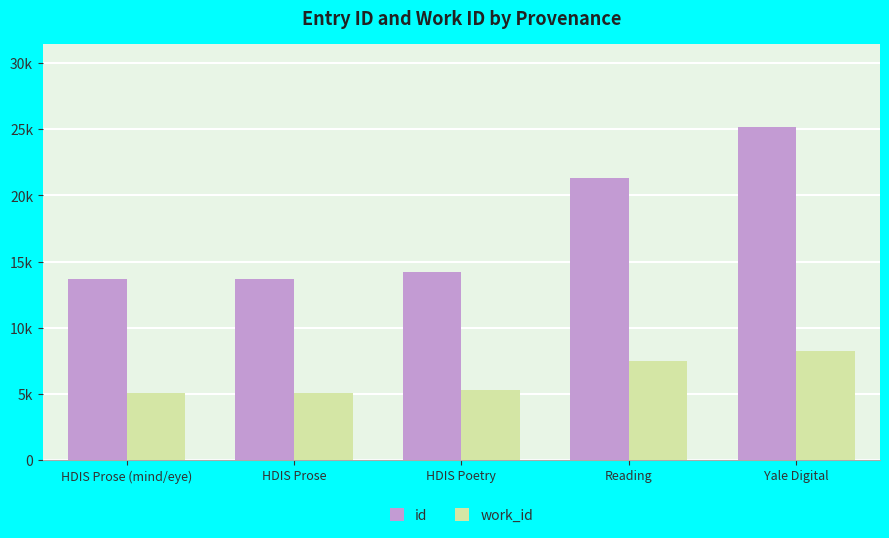

What is the approximate value of id at HDIS Poetry?

14206.0